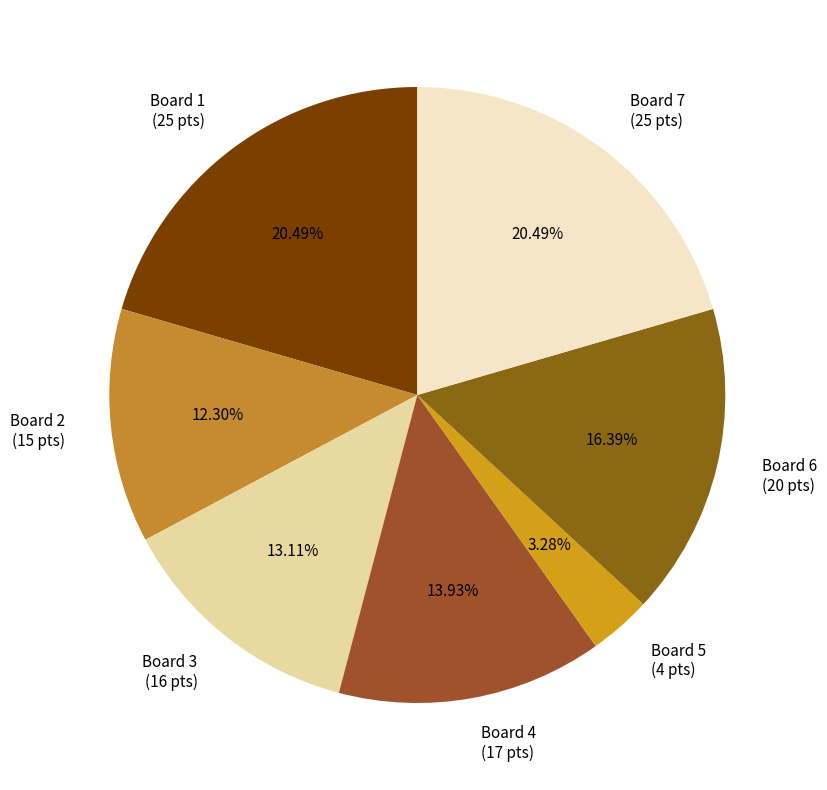

How many segments does this pie chart have?

7